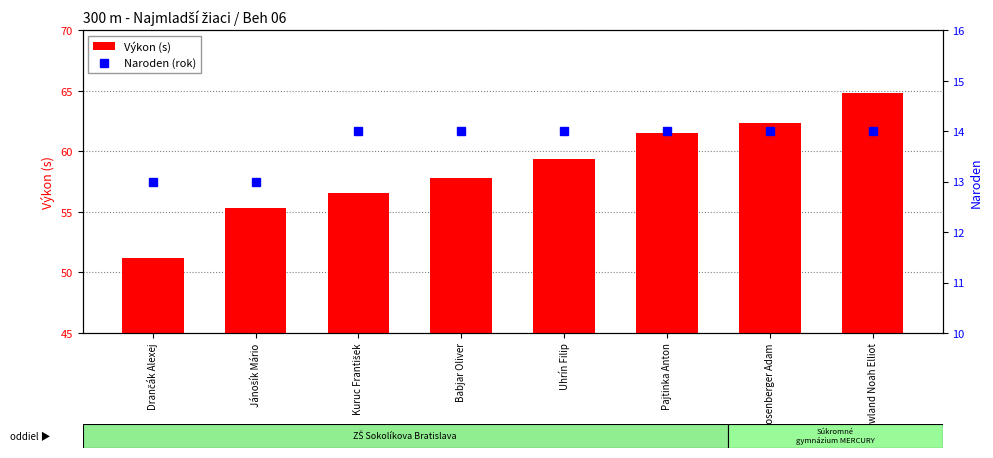

Is it true that Naroden (rok) equals 13.0 at Drančák Alexej?

True